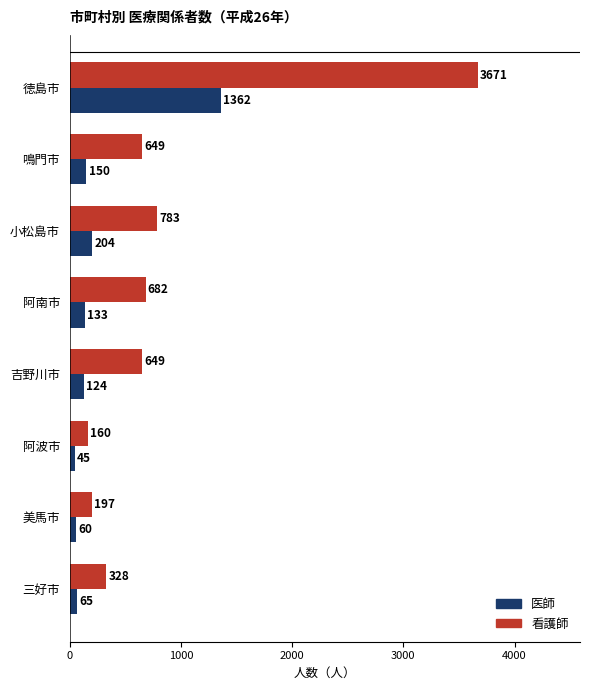

Which series has the largest range (max minus min)?

看護師